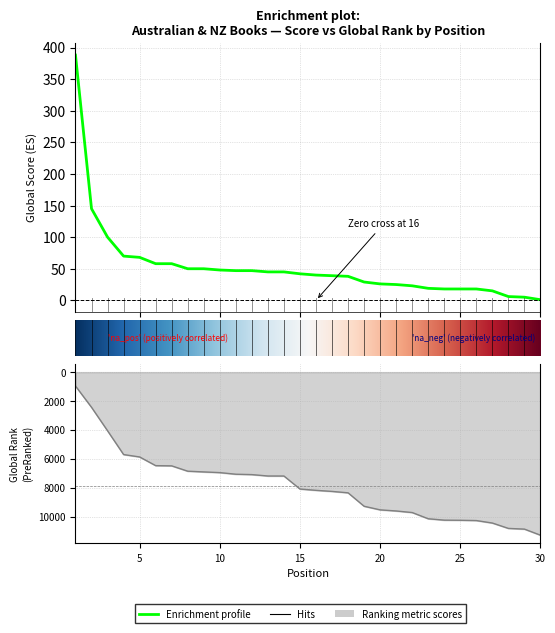

Reading left to right, extract all data points from this chart.

Global Score: 1=388	2=145	3=100	4=70	5=68	6=58	7=58	8=50	9=50	10=48	11=47	12=47	13=45	14=45	15=42	16=40	17=39	18=38	19=29	20=26	21=25	22=23	23=19	24=18	25=18	26=18	27=15	28=6	29=5	30=1
Global Rank: 1=961	2=2435	3=4059	4=5701	5=5867	6=6468	7=6483	8=6852	9=6902	10=6950	11=7061	12=7088	13=7184	14=7186	15=8086	16=8175	17=8250	18=8348	19=9277	20=9526	21=9603	22=9712	23=10142	24=10237	25=10246	26=10266	27=10438	28=10809	29=10858	30=11279